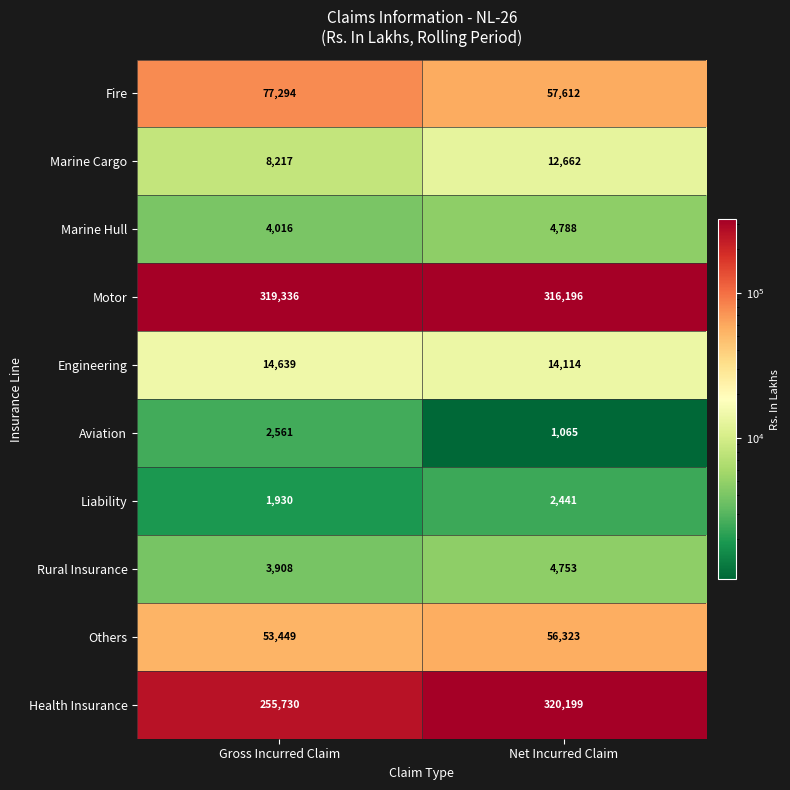

How many series are shown in this chart?

10